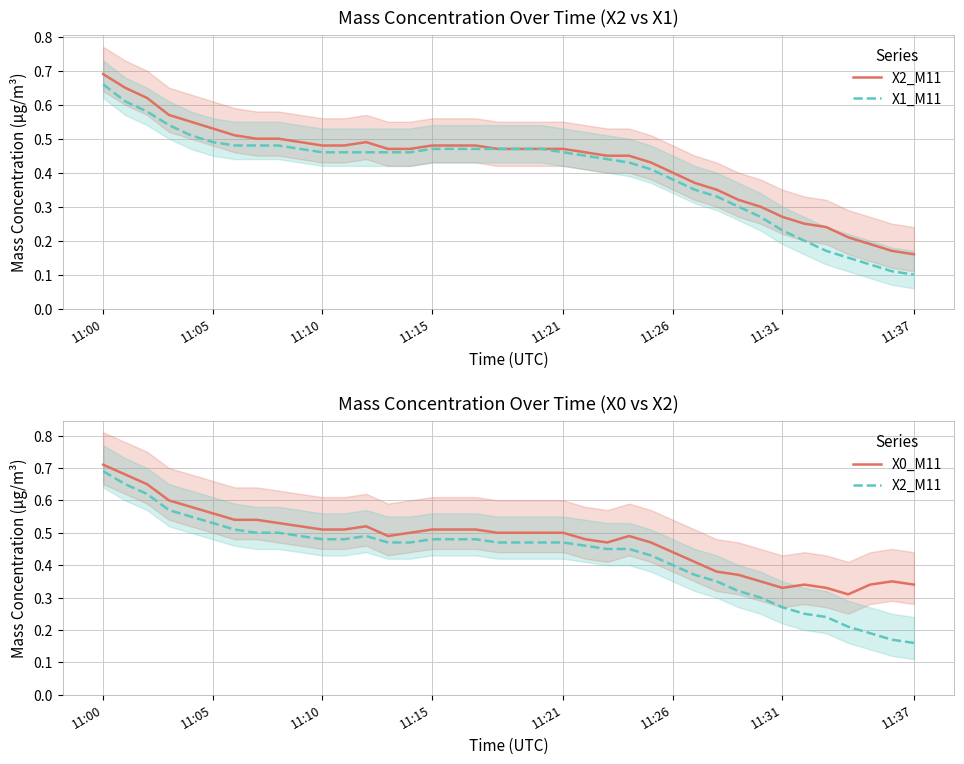

What is the label of the 15th point from the right?

23